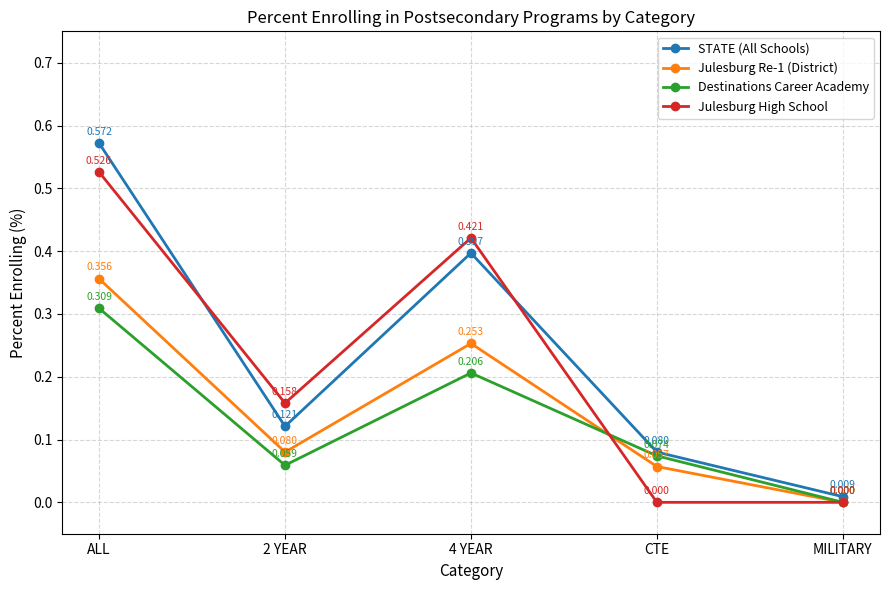

Which category has the highest value in the Julesburg High School series?

ALL